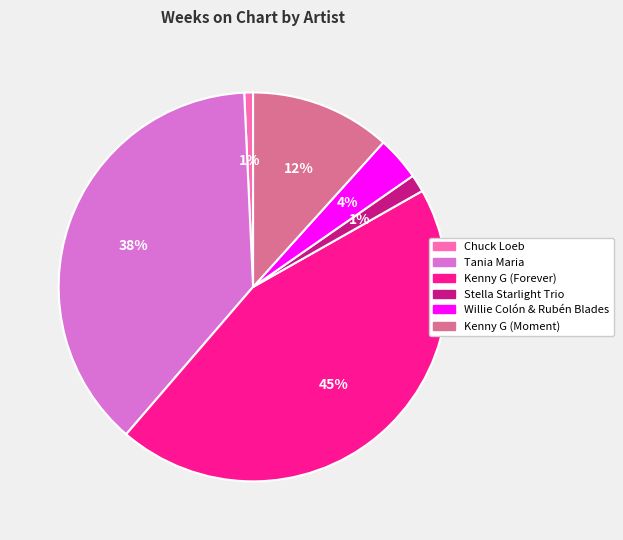

Which has a higher value, Willie Colón & Rubén Blades or Kenny G (Moment)?

Kenny G (Moment)